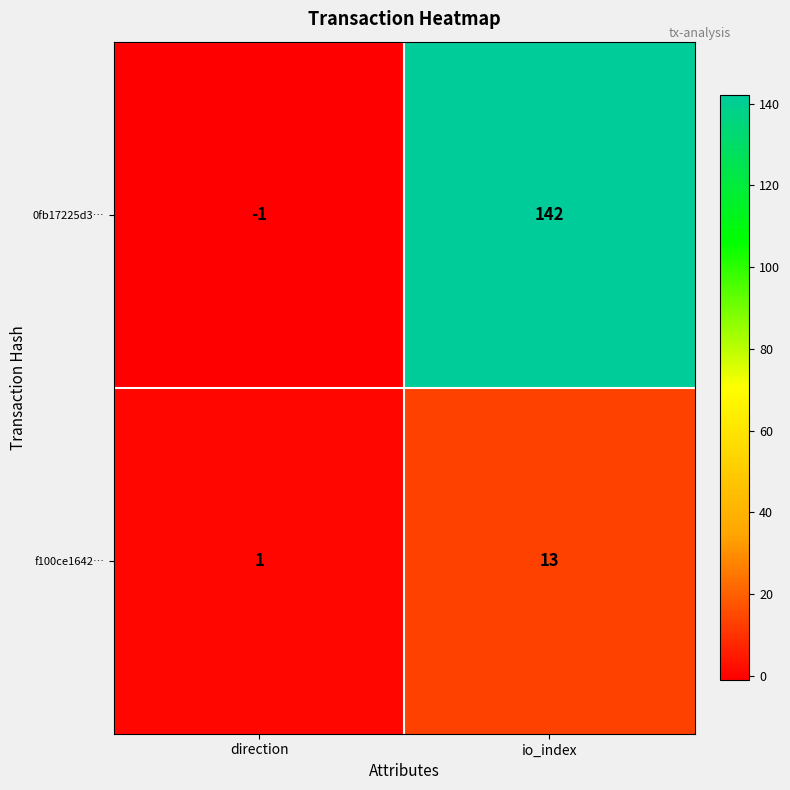

What is the spread (max minus min) of values at direction?

2